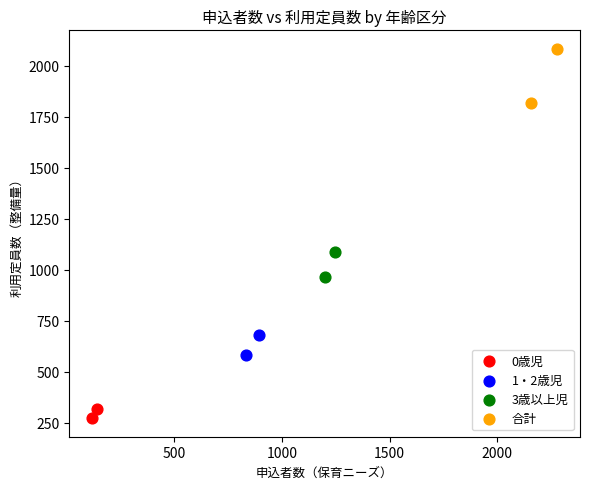

What are all the series names shown in the legend?

0歳児, 1・2歳児, 3歳以上児, 合計